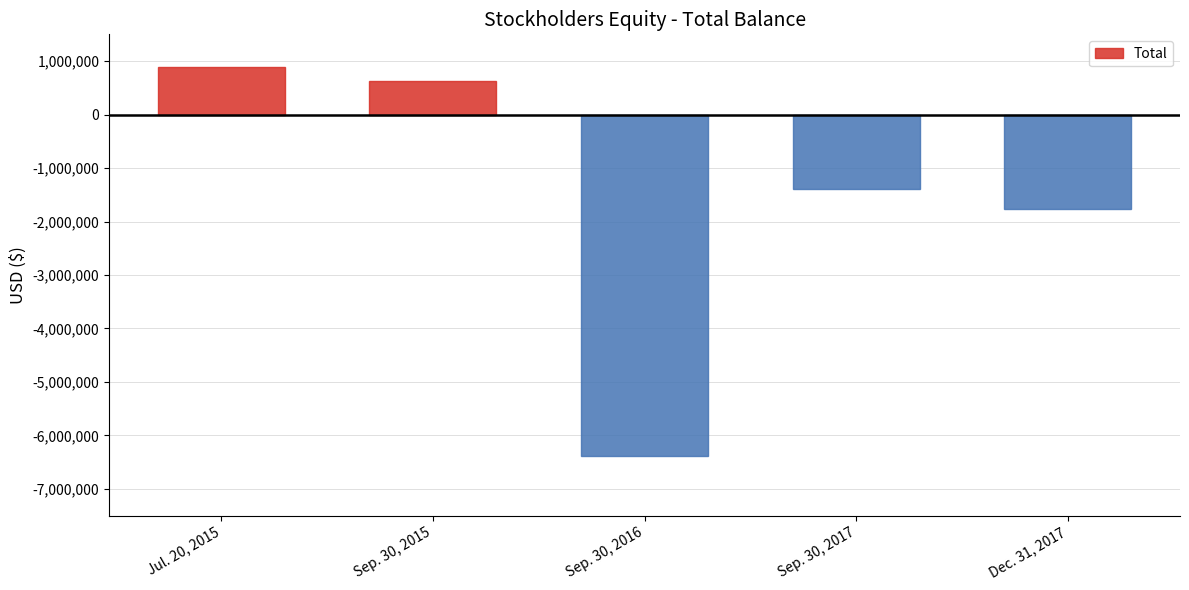

Are the bars grouped side by side (vs. stacked)?

No